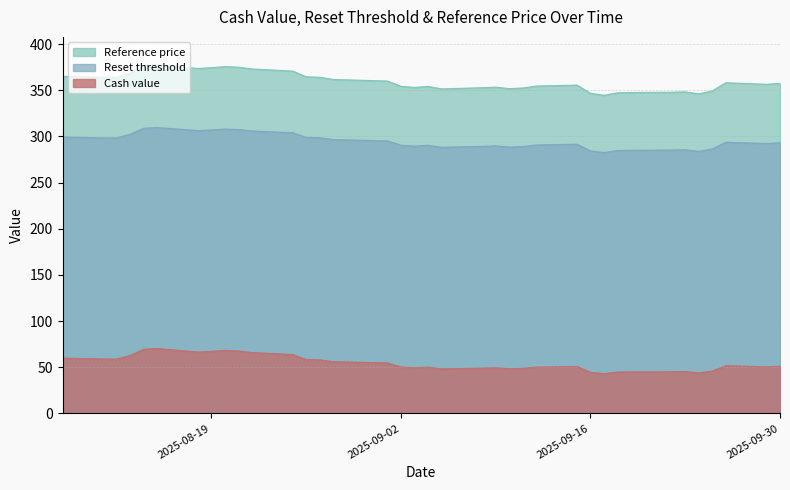

What is the difference between the Cash value values at 2025-09-16 and 2025-09-15?

6.4